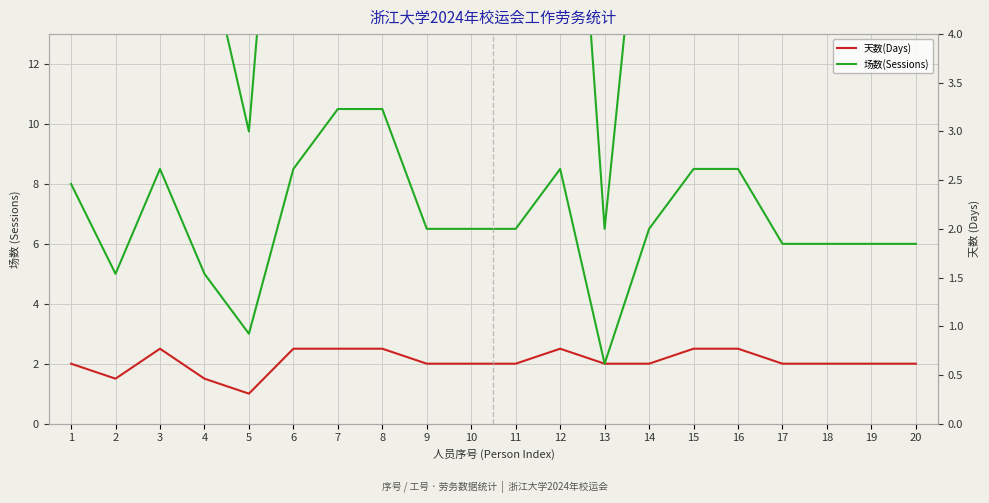

Between 10 and 18, which series saw the biggest shift?

场数(Sessions)